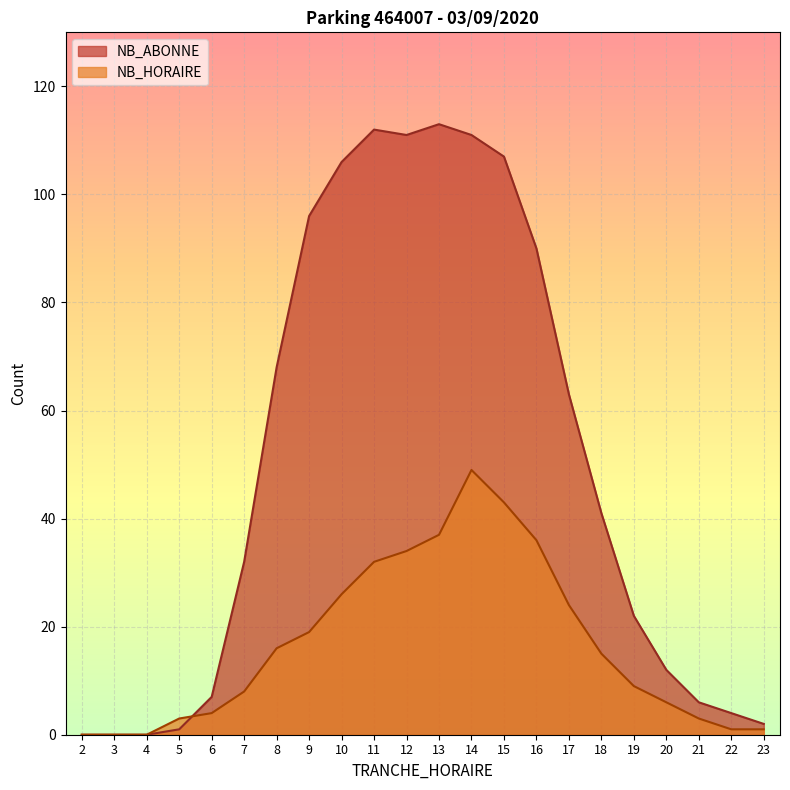

Reading right to left, extract all data points from this chart.

NB_ABONNE: 2	4	6	12	22	41	63	90	107	111	113	111	112	106	96	68	32	7	1	0	0	0
NB_HORAIRE: 1	1	3	6	9	15	24	36	43	49	37	34	32	26	19	16	8	4	3	0	0	0